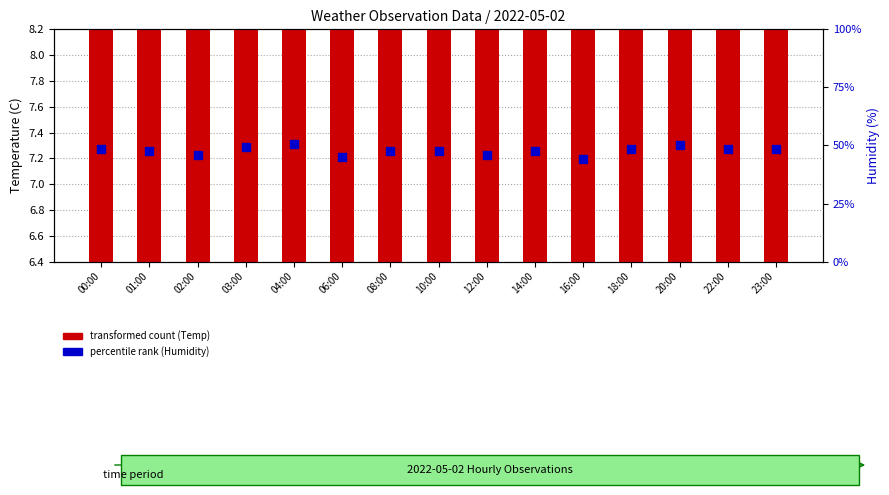

Which series has the largest Y range (max minus min)?

percentile rank (Humidity)